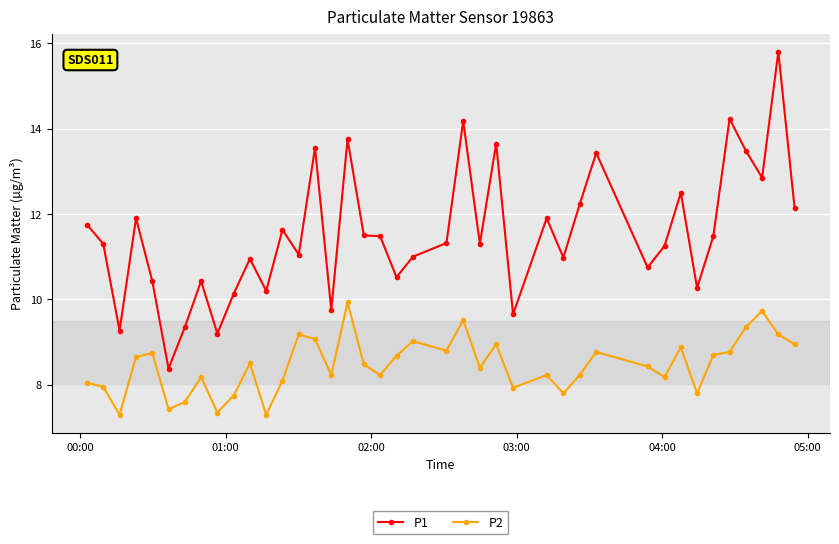

Rank the series by their average value, from highest to lowest.

P1, P2